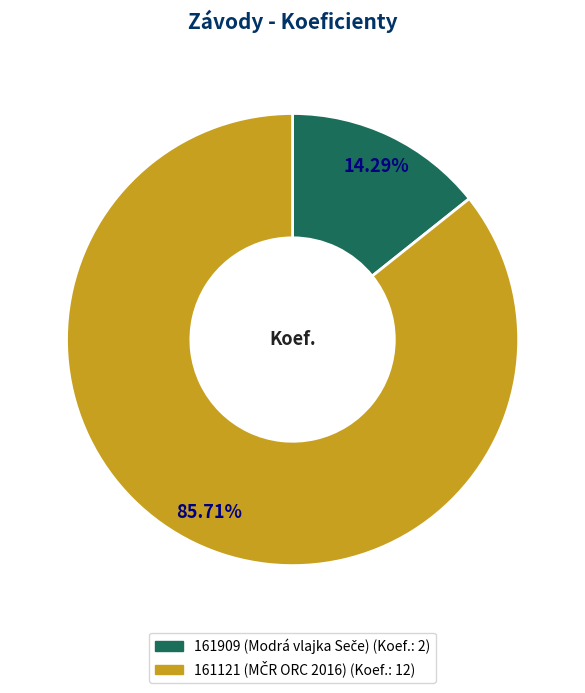

How many segments does this pie chart have?

2